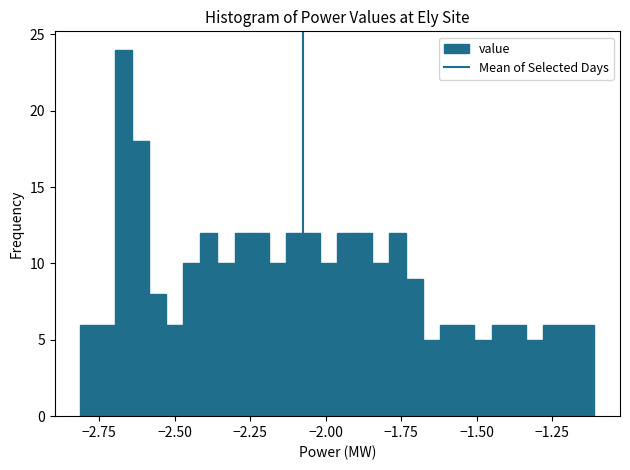

Read against the x-axis, roughly where is the centre of the tallest bar?

-2.65